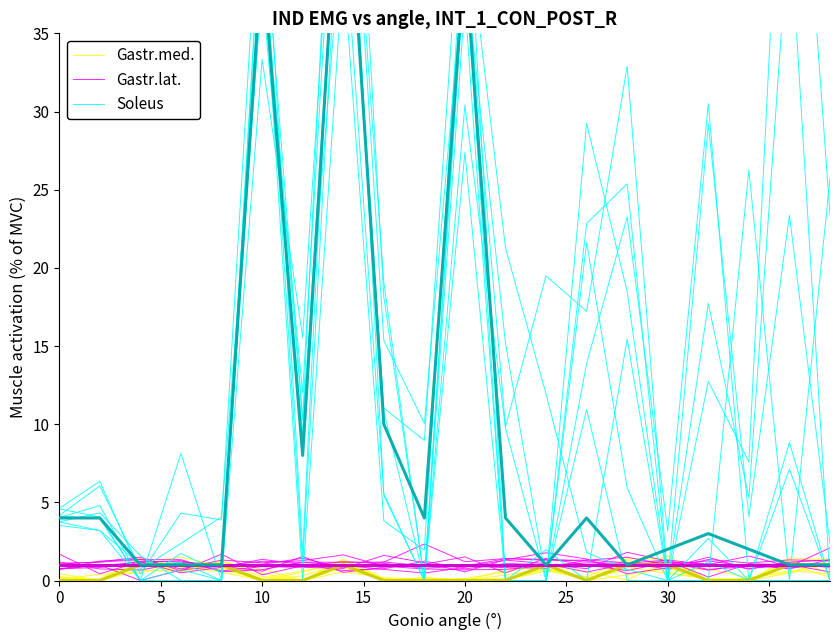

At which category is the sum across all series the highest?

35